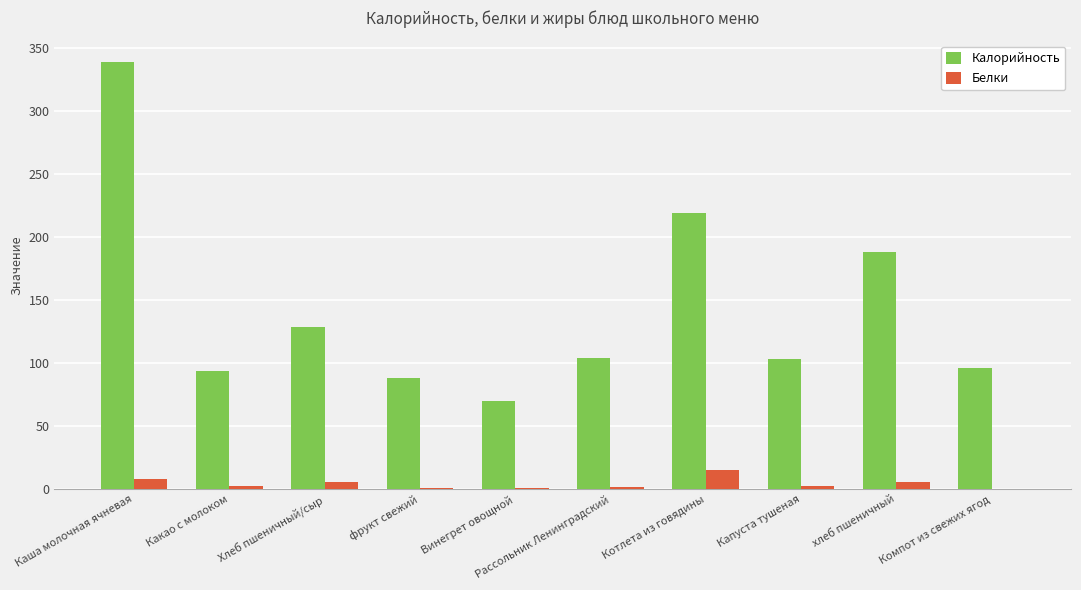

How many distinct data groups are displayed?

2